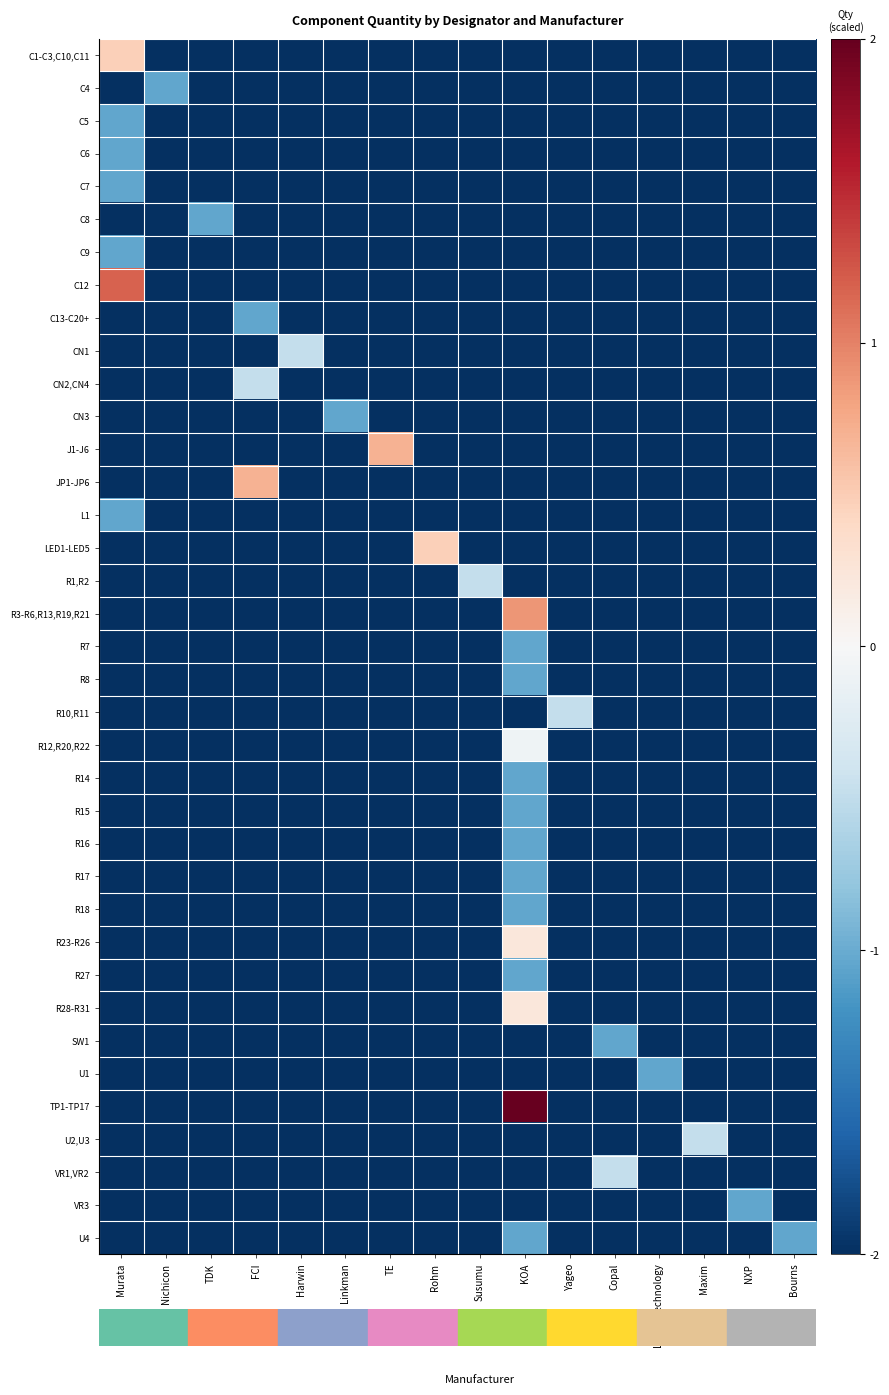

Reading left to right, what are all the values shown in this chart?

C1-C3,C10,C11: Murata=0.5	Nichicon=-2.0	TDK=-2.0	FCI=-2.0	Harwin=-2.0	Linkman=-2.0	TE=-2.0	Rohm=-2.0	Susumu=-2.0	KOA=-2.0	Yageo=-2.0	Copal=-2.0	Linear Technology=-2.0	Maxim=-2.0	NXP=-2.0	Bourns=-2.0
C4: Murata=-2.0	Nichicon=-1.0	TDK=-2.0	FCI=-2.0	Harwin=-2.0	Linkman=-2.0	TE=-2.0	Rohm=-2.0	Susumu=-2.0	KOA=-2.0	Yageo=-2.0	Copal=-2.0	Linear Technology=-2.0	Maxim=-2.0	NXP=-2.0	Bourns=-2.0
C5: Murata=-1.0	Nichicon=-2.0	TDK=-2.0	FCI=-2.0	Harwin=-2.0	Linkman=-2.0	TE=-2.0	Rohm=-2.0	Susumu=-2.0	KOA=-2.0	Yageo=-2.0	Copal=-2.0	Linear Technology=-2.0	Maxim=-2.0	NXP=-2.0	Bourns=-2.0
C6: Murata=-1.0	Nichicon=-2.0	TDK=-2.0	FCI=-2.0	Harwin=-2.0	Linkman=-2.0	TE=-2.0	Rohm=-2.0	Susumu=-2.0	KOA=-2.0	Yageo=-2.0	Copal=-2.0	Linear Technology=-2.0	Maxim=-2.0	NXP=-2.0	Bourns=-2.0
C7: Murata=-1.0	Nichicon=-2.0	TDK=-2.0	FCI=-2.0	Harwin=-2.0	Linkman=-2.0	TE=-2.0	Rohm=-2.0	Susumu=-2.0	KOA=-2.0	Yageo=-2.0	Copal=-2.0	Linear Technology=-2.0	Maxim=-2.0	NXP=-2.0	Bourns=-2.0
C8: Murata=-2.0	Nichicon=-2.0	TDK=-1.0	FCI=-2.0	Harwin=-2.0	Linkman=-2.0	TE=-2.0	Rohm=-2.0	Susumu=-2.0	KOA=-2.0	Yageo=-2.0	Copal=-2.0	Linear Technology=-2.0	Maxim=-2.0	NXP=-2.0	Bourns=-2.0
C9: Murata=-1.0	Nichicon=-2.0	TDK=-2.0	FCI=-2.0	Harwin=-2.0	Linkman=-2.0	TE=-2.0	Rohm=-2.0	Susumu=-2.0	KOA=-2.0	Yageo=-2.0	Copal=-2.0	Linear Technology=-2.0	Maxim=-2.0	NXP=-2.0	Bourns=-2.0
C12: Murata=1.2	Nichicon=-2.0	TDK=-2.0	FCI=-2.0	Harwin=-2.0	Linkman=-2.0	TE=-2.0	Rohm=-2.0	Susumu=-2.0	KOA=-2.0	Yageo=-2.0	Copal=-2.0	Linear Technology=-2.0	Maxim=-2.0	NXP=-2.0	Bourns=-2.0
C13-C20+: Murata=-2.0	Nichicon=-2.0	TDK=-2.0	FCI=-1.0	Harwin=-2.0	Linkman=-2.0	TE=-2.0	Rohm=-2.0	Susumu=-2.0	KOA=-2.0	Yageo=-2.0	Copal=-2.0	Linear Technology=-2.0	Maxim=-2.0	NXP=-2.0	Bourns=-2.0
CN1: Murata=-2.0	Nichicon=-2.0	TDK=-2.0	FCI=-2.0	Harwin=-0.5	Linkman=-2.0	TE=-2.0	Rohm=-2.0	Susumu=-2.0	KOA=-2.0	Yageo=-2.0	Copal=-2.0	Linear Technology=-2.0	Maxim=-2.0	NXP=-2.0	Bourns=-2.0
CN2,CN4: Murata=-2.0	Nichicon=-2.0	TDK=-2.0	FCI=-0.5	Harwin=-2.0	Linkman=-2.0	TE=-2.0	Rohm=-2.0	Susumu=-2.0	KOA=-2.0	Yageo=-2.0	Copal=-2.0	Linear Technology=-2.0	Maxim=-2.0	NXP=-2.0	Bourns=-2.0
CN3: Murata=-2.0	Nichicon=-2.0	TDK=-2.0	FCI=-2.0	Harwin=-2.0	Linkman=-1.0	TE=-2.0	Rohm=-2.0	Susumu=-2.0	KOA=-2.0	Yageo=-2.0	Copal=-2.0	Linear Technology=-2.0	Maxim=-2.0	NXP=-2.0	Bourns=-2.0
J1-J6: Murata=-2.0	Nichicon=-2.0	TDK=-2.0	FCI=-2.0	Harwin=-2.0	Linkman=-2.0	TE=0.7	Rohm=-2.0	Susumu=-2.0	KOA=-2.0	Yageo=-2.0	Copal=-2.0	Linear Technology=-2.0	Maxim=-2.0	NXP=-2.0	Bourns=-2.0
JP1-JP6: Murata=-2.0	Nichicon=-2.0	TDK=-2.0	FCI=0.7	Harwin=-2.0	Linkman=-2.0	TE=-2.0	Rohm=-2.0	Susumu=-2.0	KOA=-2.0	Yageo=-2.0	Copal=-2.0	Linear Technology=-2.0	Maxim=-2.0	NXP=-2.0	Bourns=-2.0
L1: Murata=-1.0	Nichicon=-2.0	TDK=-2.0	FCI=-2.0	Harwin=-2.0	Linkman=-2.0	TE=-2.0	Rohm=-2.0	Susumu=-2.0	KOA=-2.0	Yageo=-2.0	Copal=-2.0	Linear Technology=-2.0	Maxim=-2.0	NXP=-2.0	Bourns=-2.0
LED1-LED5: Murata=-2.0	Nichicon=-2.0	TDK=-2.0	FCI=-2.0	Harwin=-2.0	Linkman=-2.0	TE=-2.0	Rohm=0.5	Susumu=-2.0	KOA=-2.0	Yageo=-2.0	Copal=-2.0	Linear Technology=-2.0	Maxim=-2.0	NXP=-2.0	Bourns=-2.0
R1,R2: Murata=-2.0	Nichicon=-2.0	TDK=-2.0	FCI=-2.0	Harwin=-2.0	Linkman=-2.0	TE=-2.0	Rohm=-2.0	Susumu=-0.5	KOA=-2.0	Yageo=-2.0	Copal=-2.0	Linear Technology=-2.0	Maxim=-2.0	NXP=-2.0	Bourns=-2.0
R3-R6,R13,R19,R21: Murata=-2.0	Nichicon=-2.0	TDK=-2.0	FCI=-2.0	Harwin=-2.0	Linkman=-2.0	TE=-2.0	Rohm=-2.0	Susumu=-2.0	KOA=0.9	Yageo=-2.0	Copal=-2.0	Linear Technology=-2.0	Maxim=-2.0	NXP=-2.0	Bourns=-2.0
R7: Murata=-2.0	Nichicon=-2.0	TDK=-2.0	FCI=-2.0	Harwin=-2.0	Linkman=-2.0	TE=-2.0	Rohm=-2.0	Susumu=-2.0	KOA=-1.0	Yageo=-2.0	Copal=-2.0	Linear Technology=-2.0	Maxim=-2.0	NXP=-2.0	Bourns=-2.0
R8: Murata=-2.0	Nichicon=-2.0	TDK=-2.0	FCI=-2.0	Harwin=-2.0	Linkman=-2.0	TE=-2.0	Rohm=-2.0	Susumu=-2.0	KOA=-1.0	Yageo=-2.0	Copal=-2.0	Linear Technology=-2.0	Maxim=-2.0	NXP=-2.0	Bourns=-2.0
R10,R11: Murata=-2.0	Nichicon=-2.0	TDK=-2.0	FCI=-2.0	Harwin=-2.0	Linkman=-2.0	TE=-2.0	Rohm=-2.0	Susumu=-2.0	KOA=-2.0	Yageo=-0.5	Copal=-2.0	Linear Technology=-2.0	Maxim=-2.0	NXP=-2.0	Bourns=-2.0
R12,R20,R22: Murata=-2.0	Nichicon=-2.0	TDK=-2.0	FCI=-2.0	Harwin=-2.0	Linkman=-2.0	TE=-2.0	Rohm=-2.0	Susumu=-2.0	KOA=-0.1	Yageo=-2.0	Copal=-2.0	Linear Technology=-2.0	Maxim=-2.0	NXP=-2.0	Bourns=-2.0
R14: Murata=-2.0	Nichicon=-2.0	TDK=-2.0	FCI=-2.0	Harwin=-2.0	Linkman=-2.0	TE=-2.0	Rohm=-2.0	Susumu=-2.0	KOA=-1.0	Yageo=-2.0	Copal=-2.0	Linear Technology=-2.0	Maxim=-2.0	NXP=-2.0	Bourns=-2.0
R15: Murata=-2.0	Nichicon=-2.0	TDK=-2.0	FCI=-2.0	Harwin=-2.0	Linkman=-2.0	TE=-2.0	Rohm=-2.0	Susumu=-2.0	KOA=-1.0	Yageo=-2.0	Copal=-2.0	Linear Technology=-2.0	Maxim=-2.0	NXP=-2.0	Bourns=-2.0
R16: Murata=-2.0	Nichicon=-2.0	TDK=-2.0	FCI=-2.0	Harwin=-2.0	Linkman=-2.0	TE=-2.0	Rohm=-2.0	Susumu=-2.0	KOA=-1.0	Yageo=-2.0	Copal=-2.0	Linear Technology=-2.0	Maxim=-2.0	NXP=-2.0	Bourns=-2.0
R17: Murata=-2.0	Nichicon=-2.0	TDK=-2.0	FCI=-2.0	Harwin=-2.0	Linkman=-2.0	TE=-2.0	Rohm=-2.0	Susumu=-2.0	KOA=-1.0	Yageo=-2.0	Copal=-2.0	Linear Technology=-2.0	Maxim=-2.0	NXP=-2.0	Bourns=-2.0
R18: Murata=-2.0	Nichicon=-2.0	TDK=-2.0	FCI=-2.0	Harwin=-2.0	Linkman=-2.0	TE=-2.0	Rohm=-2.0	Susumu=-2.0	KOA=-1.0	Yageo=-2.0	Copal=-2.0	Linear Technology=-2.0	Maxim=-2.0	NXP=-2.0	Bourns=-2.0
R23-R26: Murata=-2.0	Nichicon=-2.0	TDK=-2.0	FCI=-2.0	Harwin=-2.0	Linkman=-2.0	TE=-2.0	Rohm=-2.0	Susumu=-2.0	KOA=0.2	Yageo=-2.0	Copal=-2.0	Linear Technology=-2.0	Maxim=-2.0	NXP=-2.0	Bourns=-2.0
R27: Murata=-2.0	Nichicon=-2.0	TDK=-2.0	FCI=-2.0	Harwin=-2.0	Linkman=-2.0	TE=-2.0	Rohm=-2.0	Susumu=-2.0	KOA=-1.0	Yageo=-2.0	Copal=-2.0	Linear Technology=-2.0	Maxim=-2.0	NXP=-2.0	Bourns=-2.0
R28-R31: Murata=-2.0	Nichicon=-2.0	TDK=-2.0	FCI=-2.0	Harwin=-2.0	Linkman=-2.0	TE=-2.0	Rohm=-2.0	Susumu=-2.0	KOA=0.2	Yageo=-2.0	Copal=-2.0	Linear Technology=-2.0	Maxim=-2.0	NXP=-2.0	Bourns=-2.0
SW1: Murata=-2.0	Nichicon=-2.0	TDK=-2.0	FCI=-2.0	Harwin=-2.0	Linkman=-2.0	TE=-2.0	Rohm=-2.0	Susumu=-2.0	KOA=-2.0	Yageo=-2.0	Copal=-1.0	Linear Technology=-2.0	Maxim=-2.0	NXP=-2.0	Bourns=-2.0
U1: Murata=-2.0	Nichicon=-2.0	TDK=-2.0	FCI=-2.0	Harwin=-2.0	Linkman=-2.0	TE=-2.0	Rohm=-2.0	Susumu=-2.0	KOA=-2.0	Yageo=-2.0	Copal=-2.0	Linear Technology=-1.0	Maxim=-2.0	NXP=-2.0	Bourns=-2.0
TP1-TP17: Murata=-2.0	Nichicon=-2.0	TDK=-2.0	FCI=-2.0	Harwin=-2.0	Linkman=-2.0	TE=-2.0	Rohm=-2.0	Susumu=-2.0	KOA=2.0	Yageo=-2.0	Copal=-2.0	Linear Technology=-2.0	Maxim=-2.0	NXP=-2.0	Bourns=-2.0
U2,U3: Murata=-2.0	Nichicon=-2.0	TDK=-2.0	FCI=-2.0	Harwin=-2.0	Linkman=-2.0	TE=-2.0	Rohm=-2.0	Susumu=-2.0	KOA=-2.0	Yageo=-2.0	Copal=-2.0	Linear Technology=-2.0	Maxim=-0.5	NXP=-2.0	Bourns=-2.0
VR1,VR2: Murata=-2.0	Nichicon=-2.0	TDK=-2.0	FCI=-2.0	Harwin=-2.0	Linkman=-2.0	TE=-2.0	Rohm=-2.0	Susumu=-2.0	KOA=-2.0	Yageo=-2.0	Copal=-0.5	Linear Technology=-2.0	Maxim=-2.0	NXP=-2.0	Bourns=-2.0
VR3: Murata=-2.0	Nichicon=-2.0	TDK=-2.0	FCI=-2.0	Harwin=-2.0	Linkman=-2.0	TE=-2.0	Rohm=-2.0	Susumu=-2.0	KOA=-2.0	Yageo=-2.0	Copal=-2.0	Linear Technology=-2.0	Maxim=-2.0	NXP=-1.0	Bourns=-2.0
U4: Murata=-2.0	Nichicon=-2.0	TDK=-2.0	FCI=-2.0	Harwin=-2.0	Linkman=-2.0	TE=-2.0	Rohm=-2.0	Susumu=-2.0	KOA=-1.0	Yageo=-2.0	Copal=-2.0	Linear Technology=-2.0	Maxim=-2.0	NXP=-2.0	Bourns=-1.0